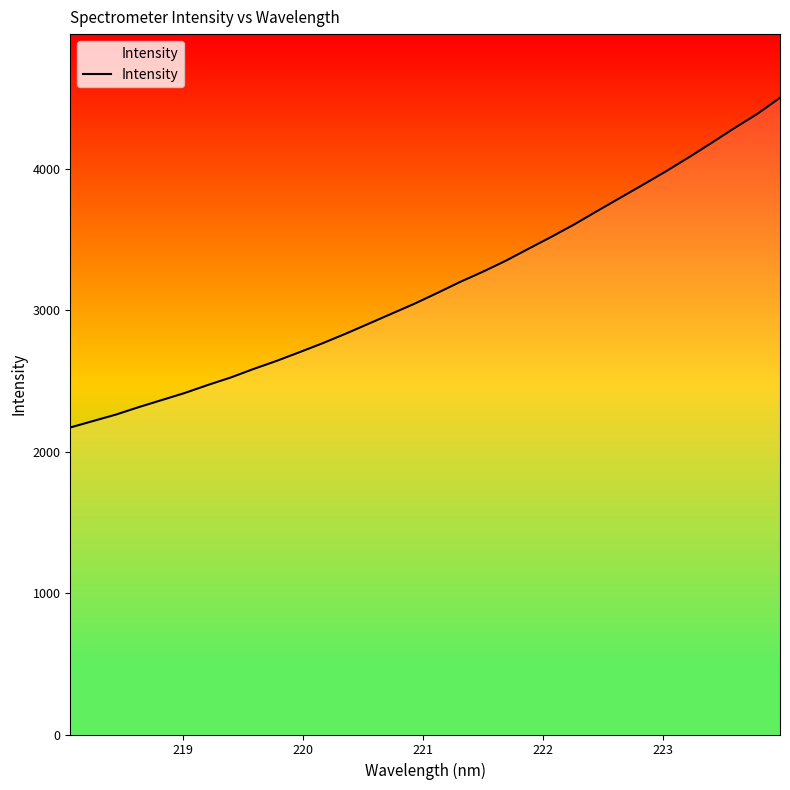

What is the minimum value shown in the chart?

2170.0